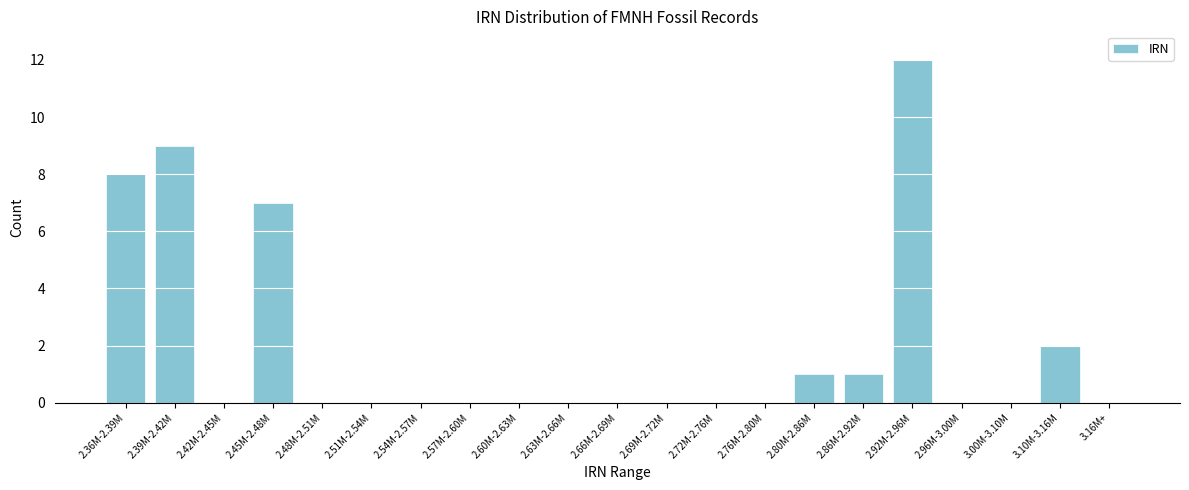

Reading left to right, extract all data points from this chart.

2.36M-2.39M=8	2.39M-2.42M=9	2.42M-2.45M=0	2.45M-2.48M=7	2.48M-2.51M=0	2.51M-2.54M=0	2.54M-2.57M=0	2.57M-2.60M=0	2.60M-2.63M=0	2.63M-2.66M=0	2.66M-2.69M=0	2.69M-2.72M=0	2.72M-2.76M=0	2.76M-2.80M=0	2.80M-2.86M=1	2.86M-2.92M=1	2.92M-2.96M=12	2.96M-3.00M=0	3.00M-3.10M=0	3.10M-3.16M=2	3.16M+=0